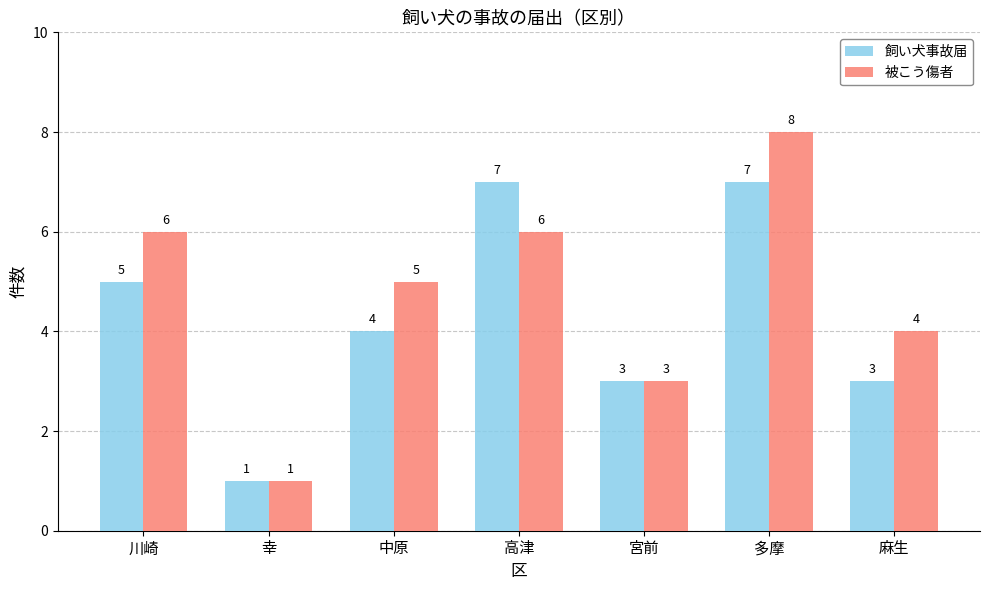

Count the number of categories in the chart.

7